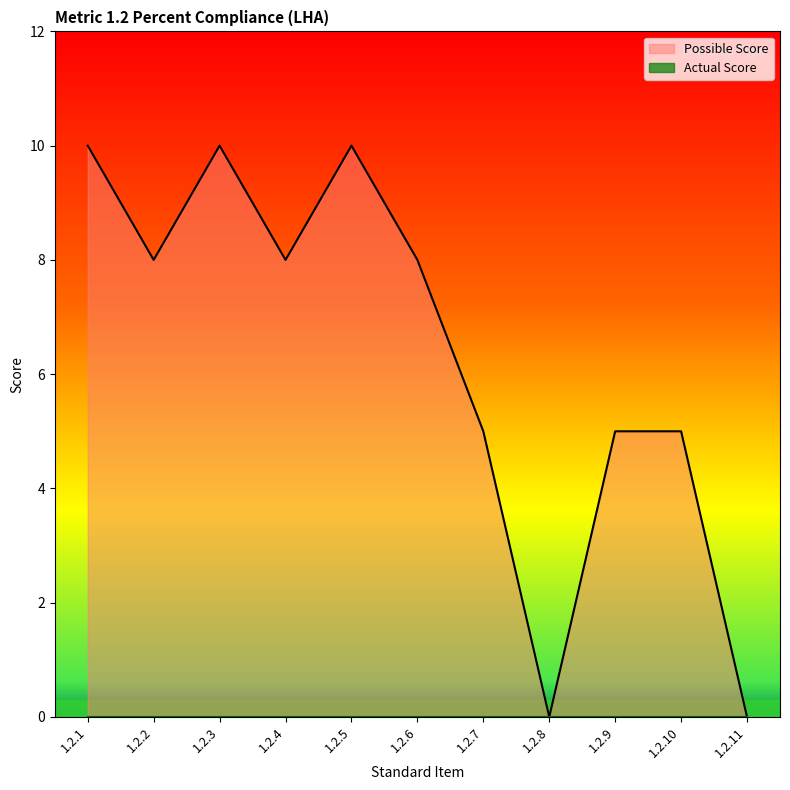

Reading left to right, what are all the values shown in this chart?

1.2.1=10	1.2.2=8	1.2.3=10	1.2.4=8	1.2.5=10	1.2.6=8	1.2.7=5	1.2.8=0	1.2.9=5	1.2.10=5	1.2.11=0